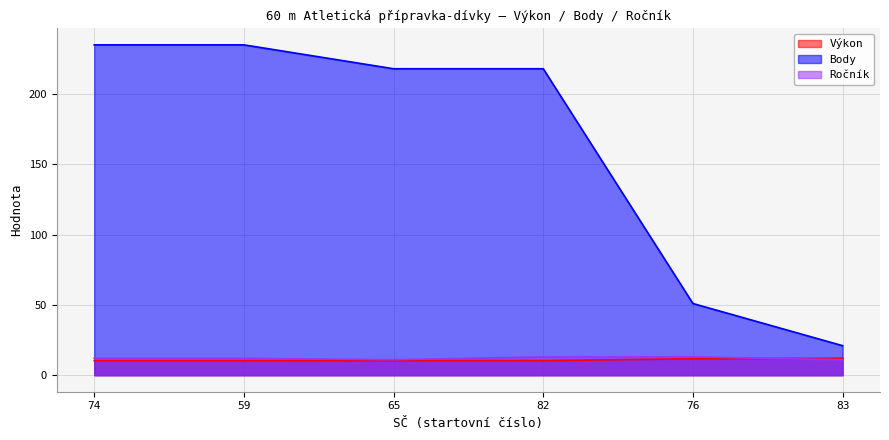

Rank the series at 76 from lowest to highest value.

Výkon, Ročník, Body